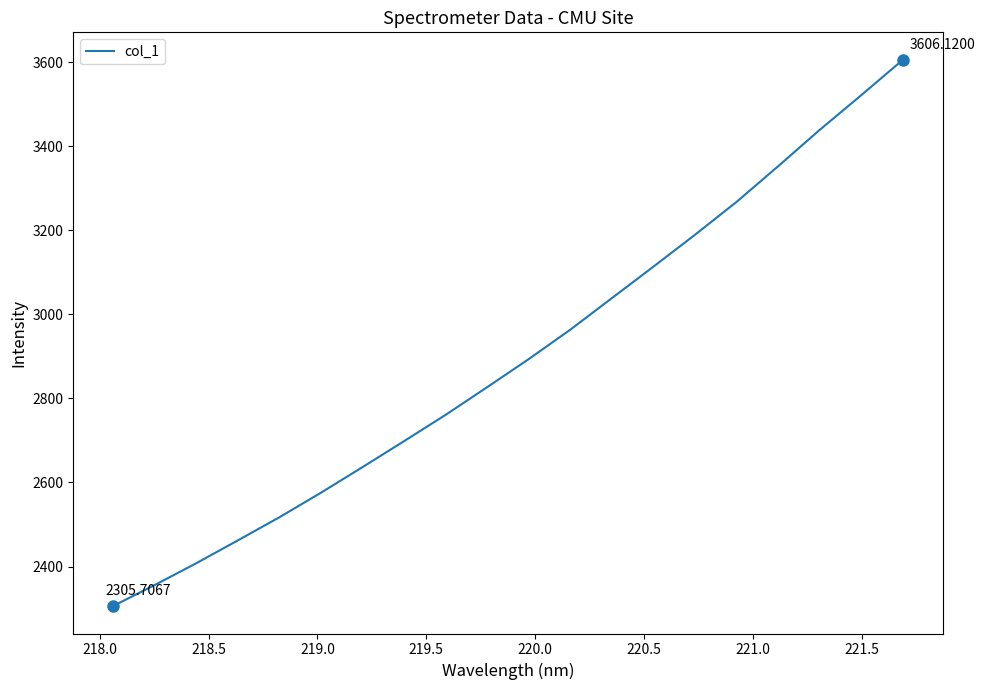

What is the difference between the maximum and minimum values?

1300.4